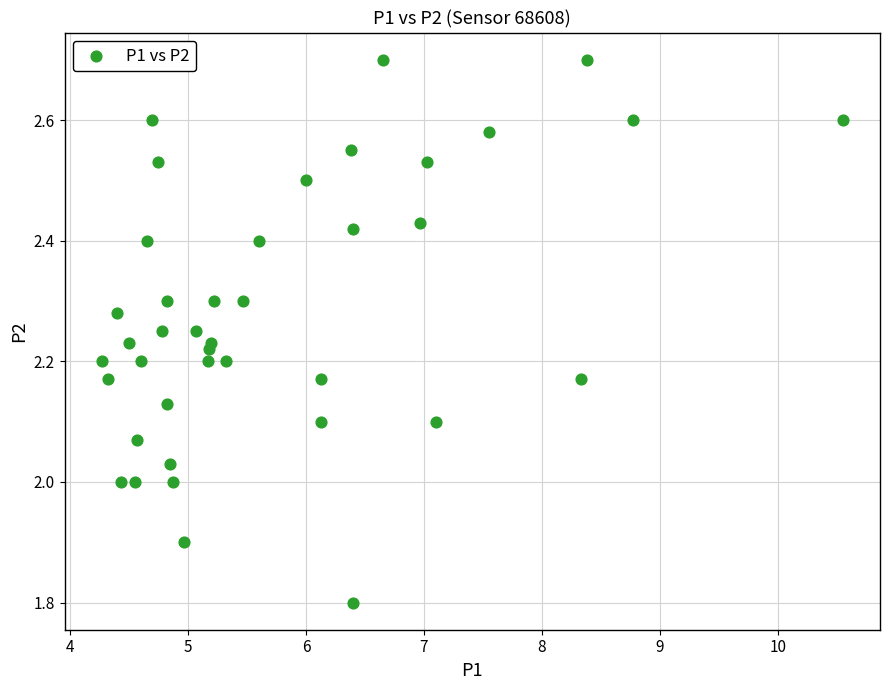

What is the range of X values (max minus min)?

6.3